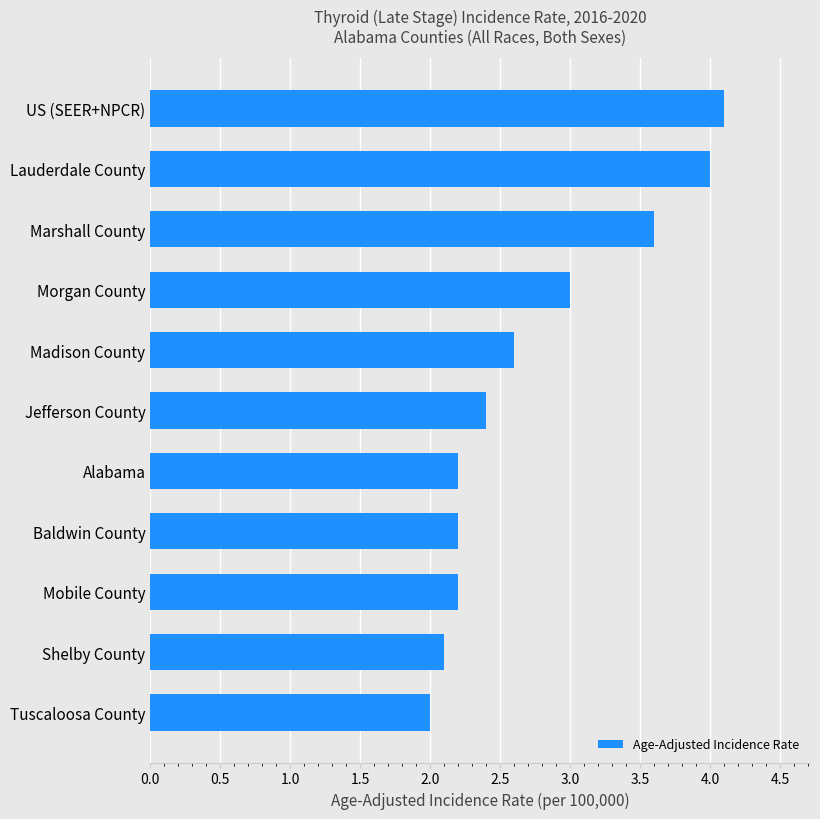

What is the change in value from Tuscaloosa County to Alabama?

+0.2